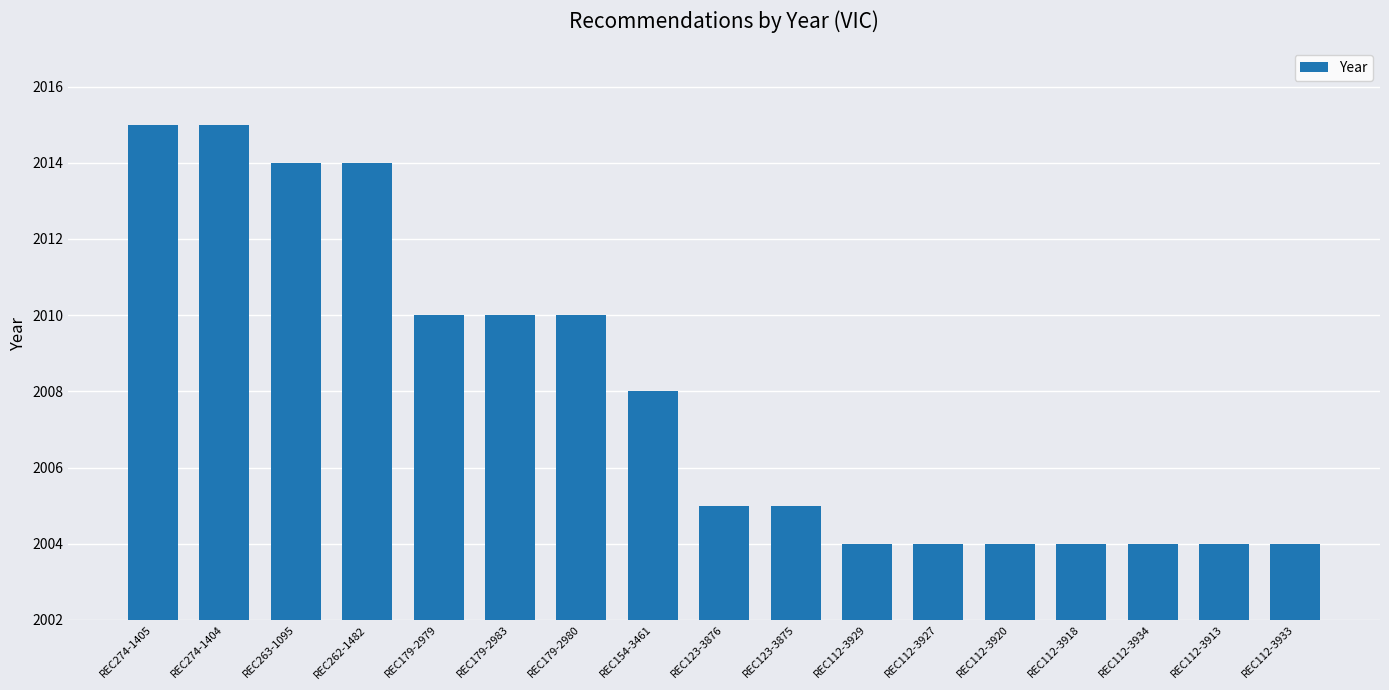

How many series are shown in this chart?

1